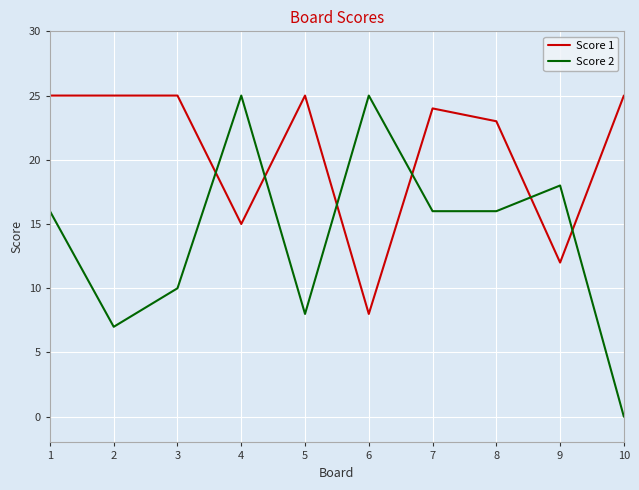

Rank the series by their average value, from lowest to highest.

Score 2, Score 1